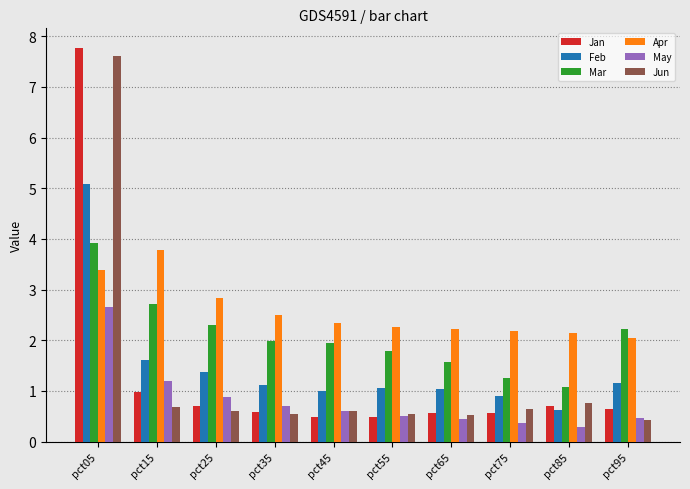

How many distinct data groups are displayed?

6